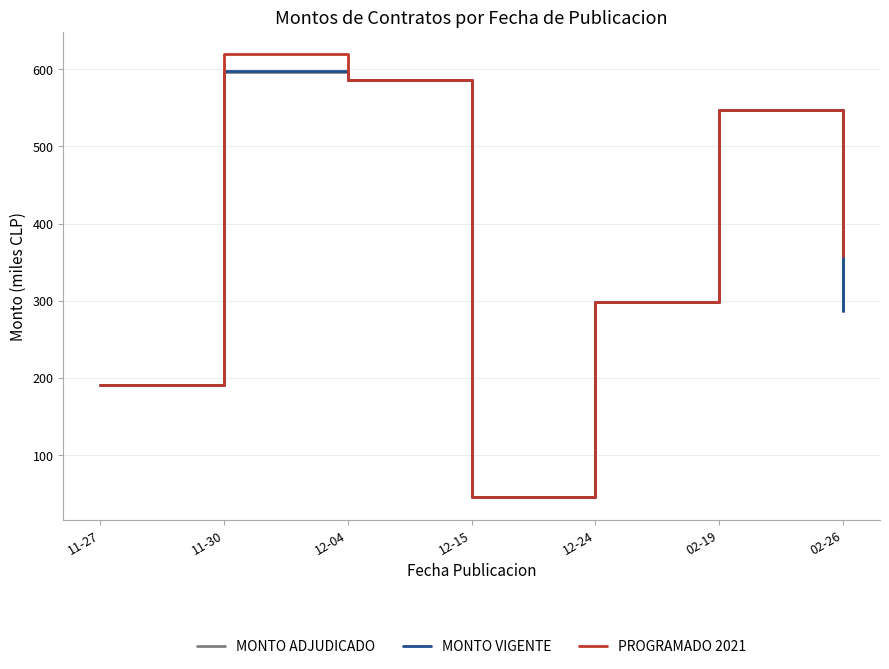

True or false: MONTO ADJUDICADO has a value of 208.3 at 12-24.

False